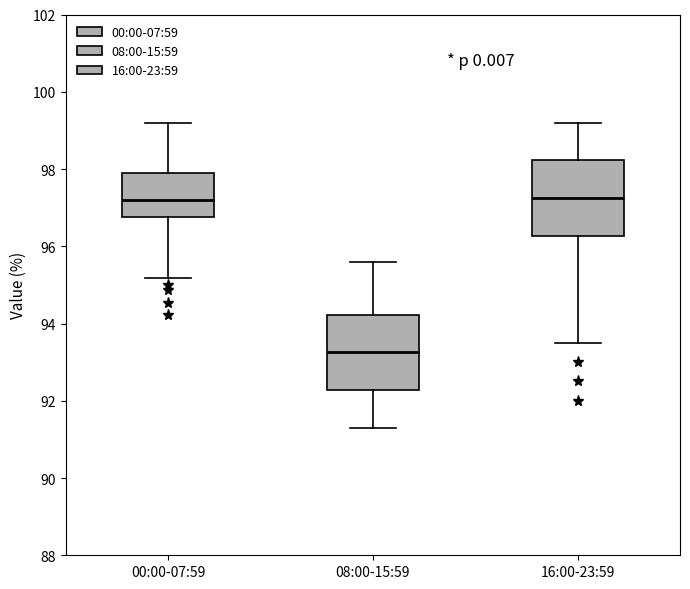

Where does the median line of the box for 00:00-07:59 sit on the y-axis? The values are not printed on the chart, so give them approximately, as read against the axis.

97.2